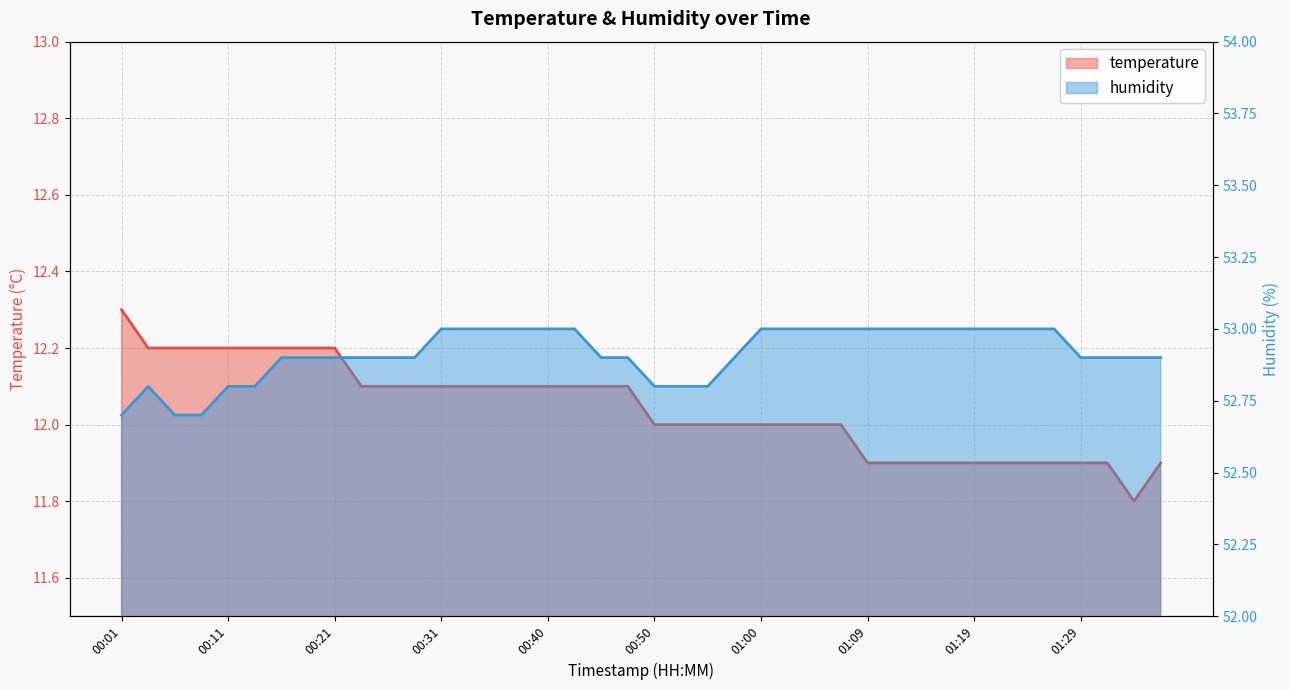

What are all the series names shown in the legend?

temperature, humidity